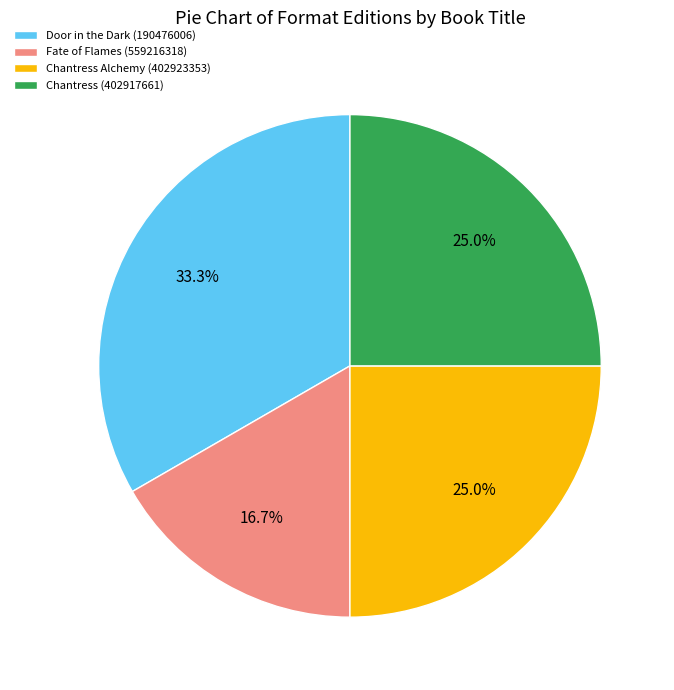

Is there any slice that represents more than half of the pie?

No